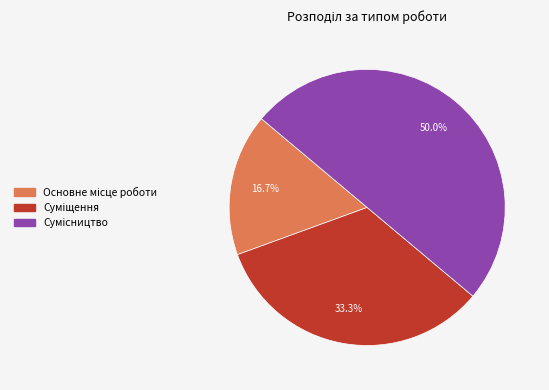

How much of the chart is everything except Сумісництво?

50.0%